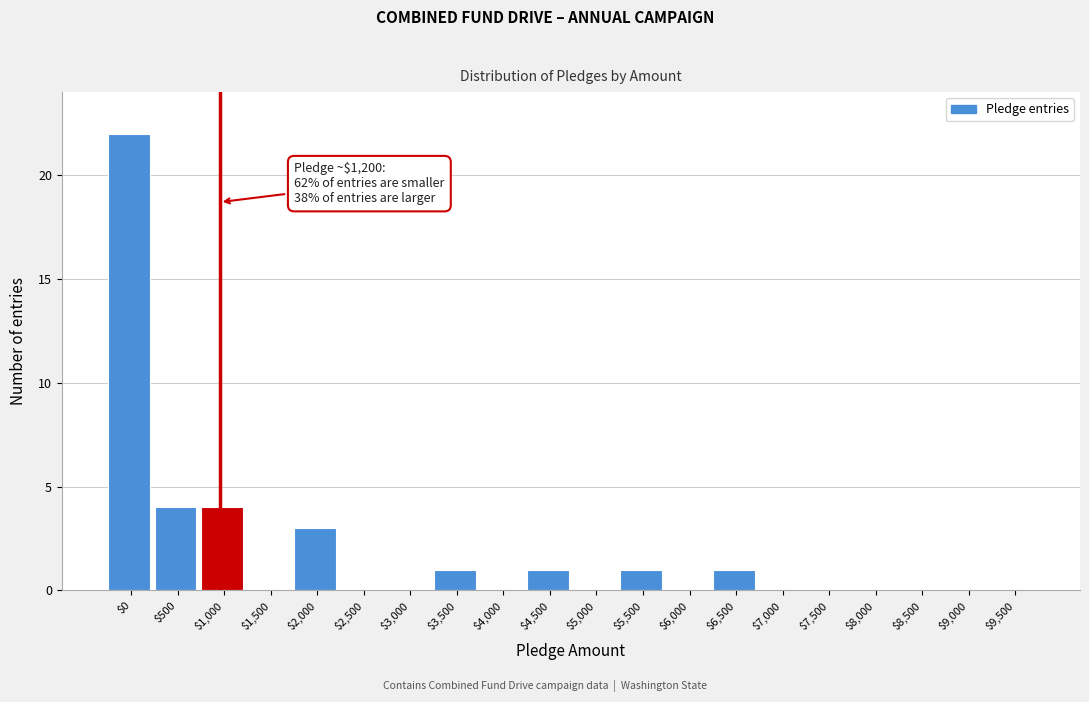

Is it true that the value at $1,500 is 10?

False